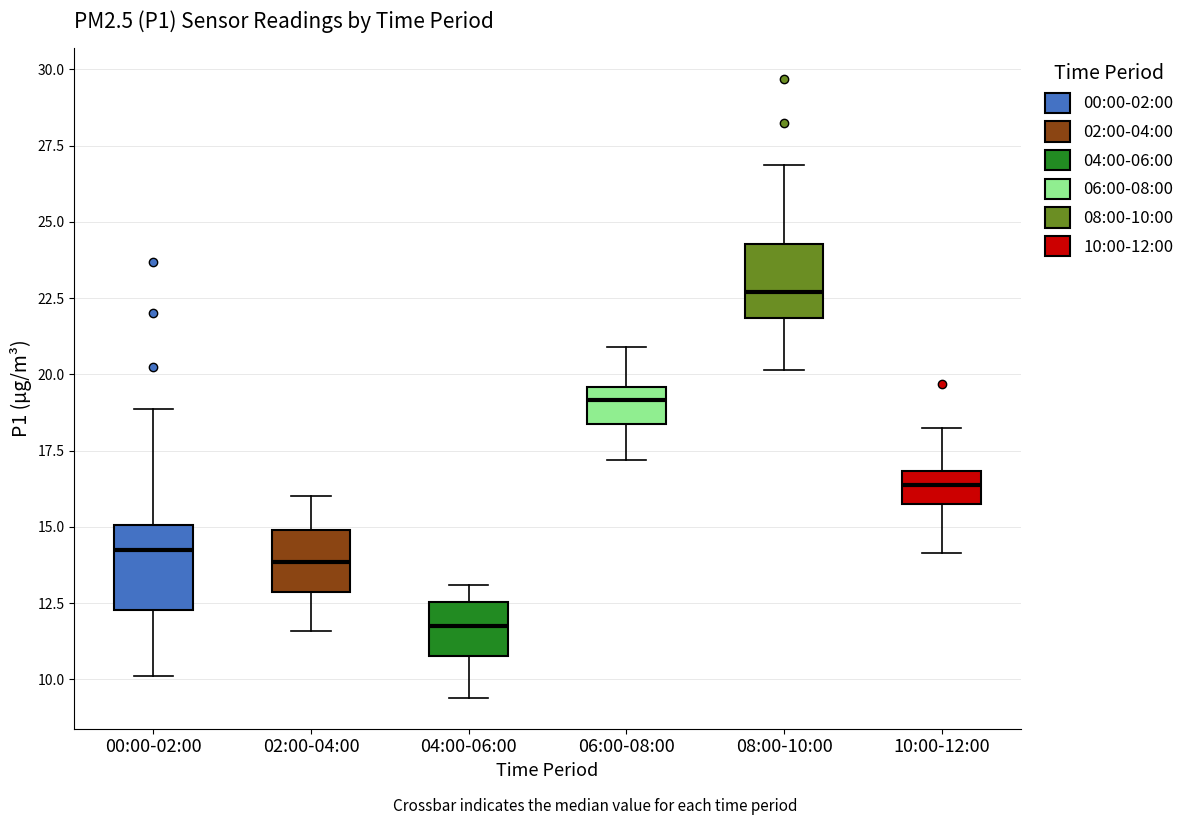

Which box has the highest median line?

08:00-10:00